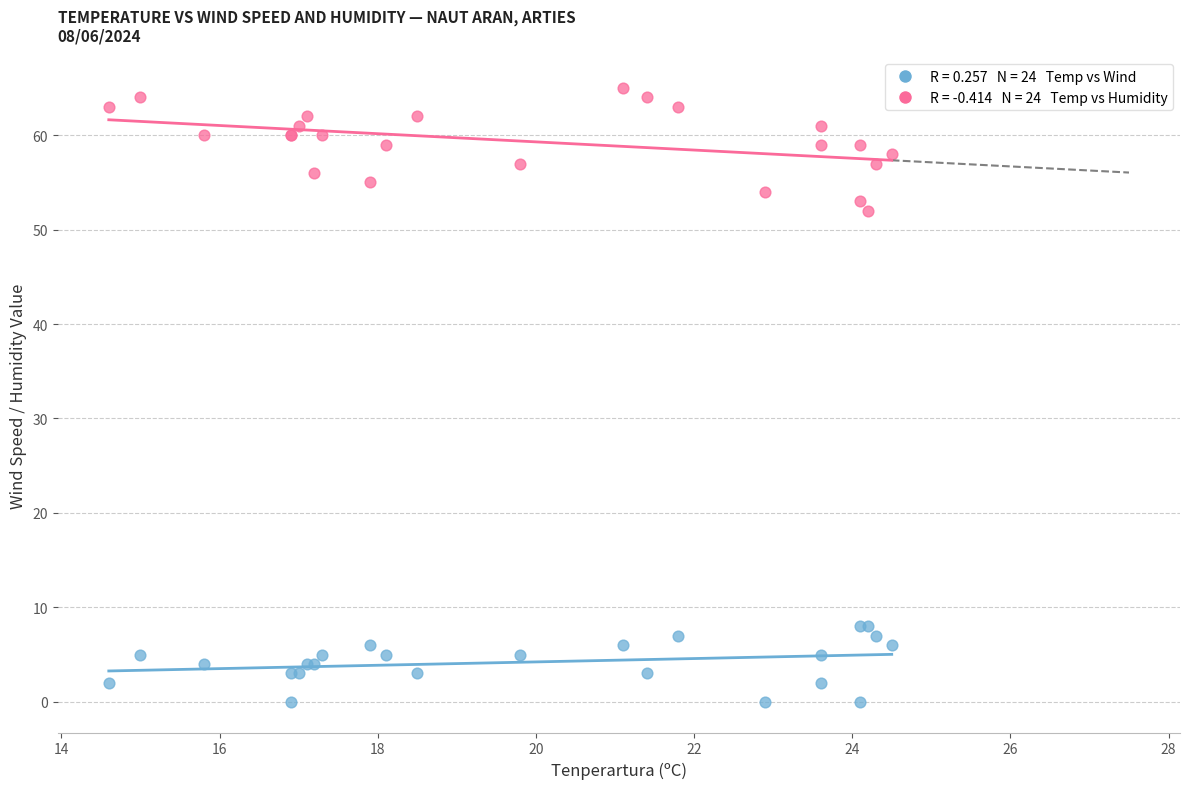

Across all series, what Y value is closest to 32?

52